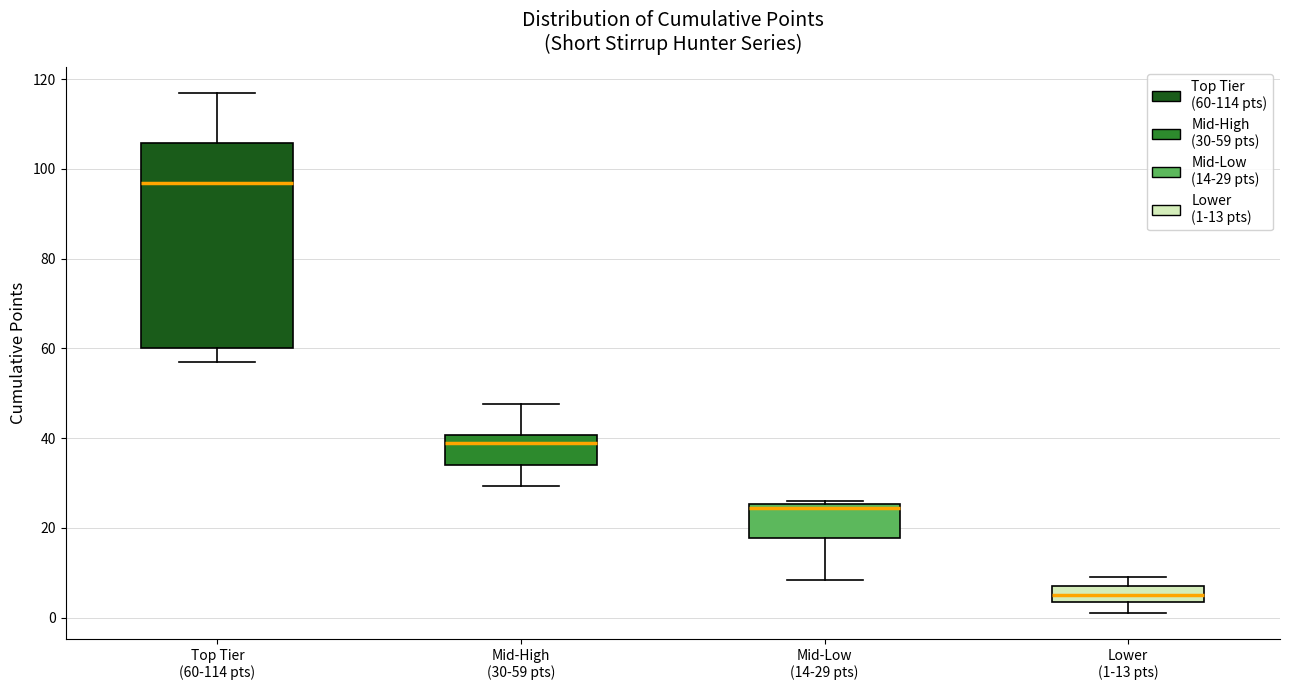

Where does the lower whisker of the box for Mid-High (30-59 pts) end on the y-axis? The values are not printed on the chart, so give them approximately, as read against the axis.

30